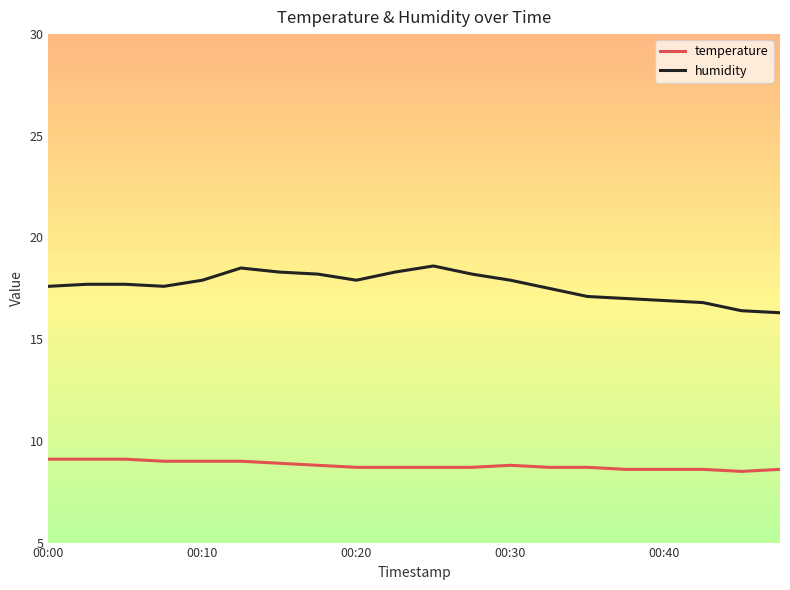

Rank the series by their maximum value, from lowest to highest.

temperature, humidity